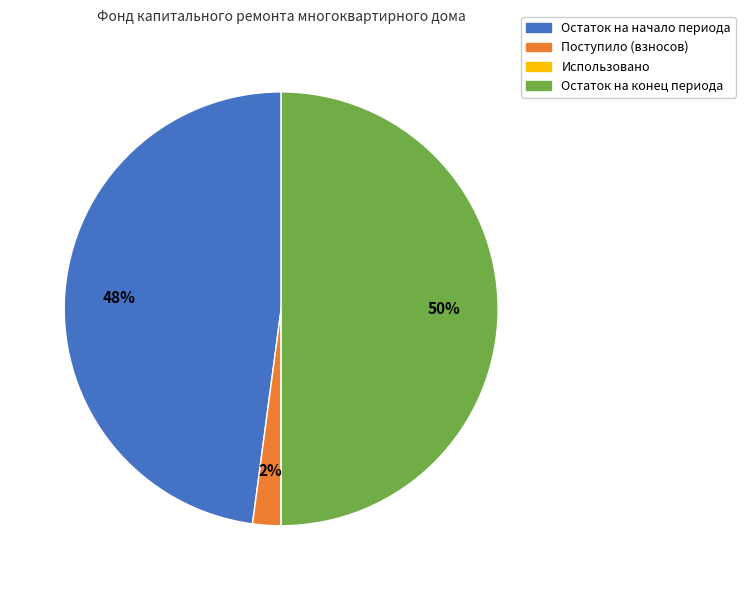

Is it true that Остаток на начало периода is 43% of the pie?

False